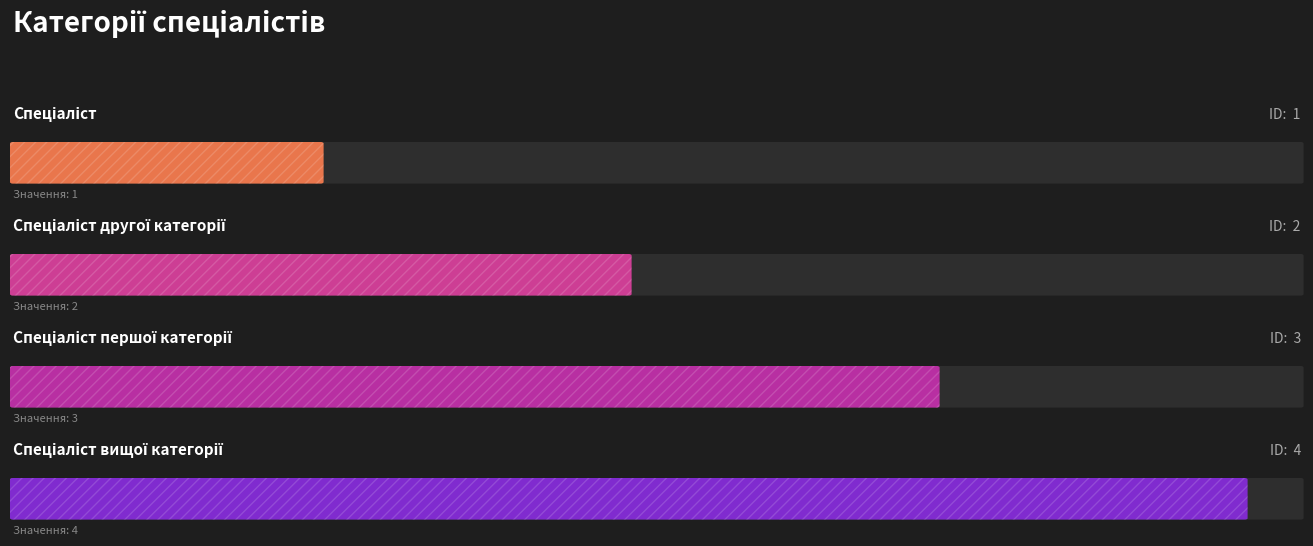

What is the label of the 3rd bar from the left?

Спеціаліст першої категорії